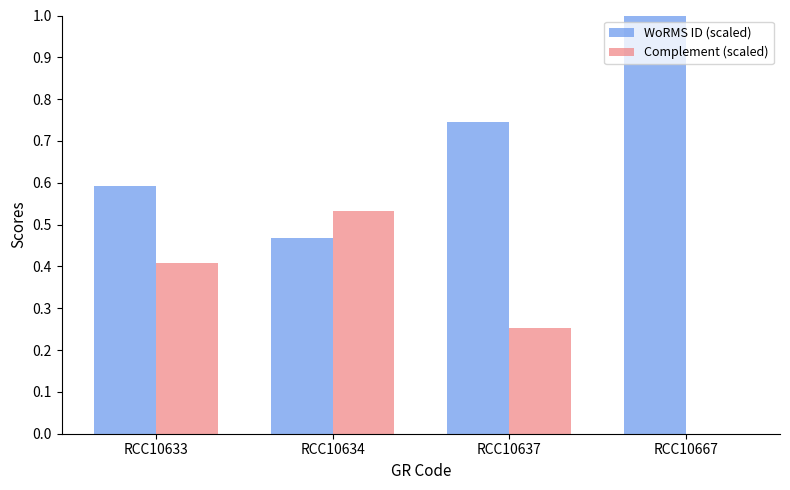

Which label corresponds to the largest value in the chart?

RCC10667